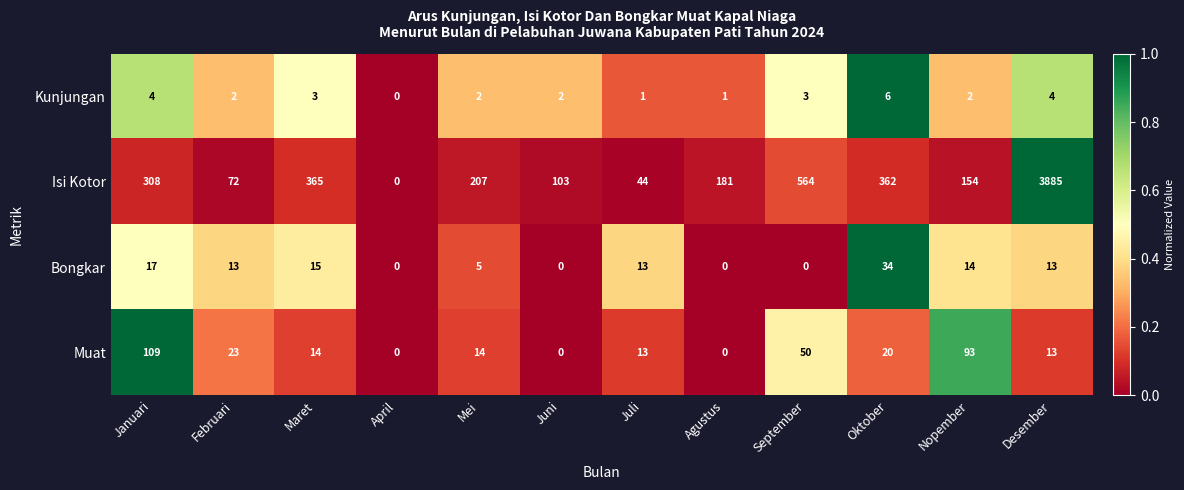

Between Maret and Mei, which series saw the biggest shift?

Isi Kotor